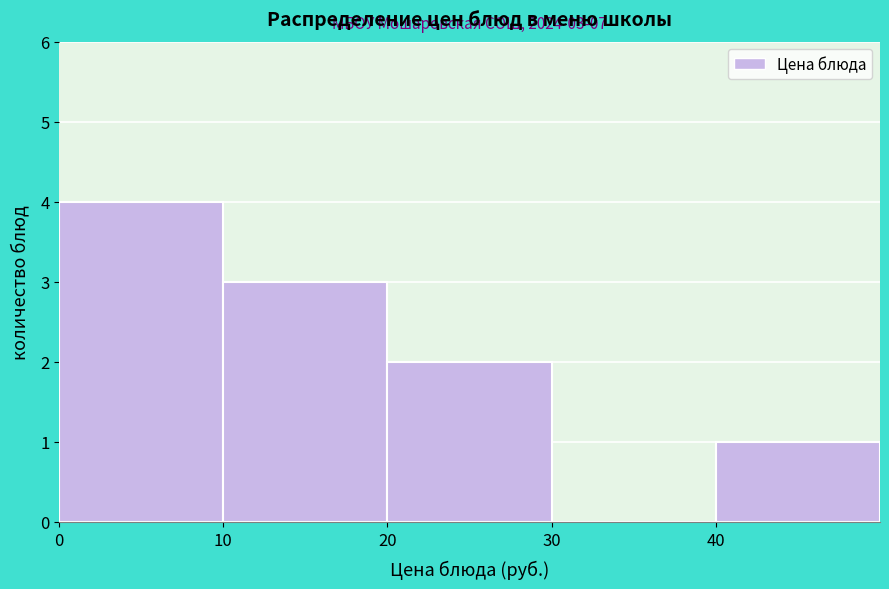

Over which range of the x-axis is the bar tallest?

0 to 10